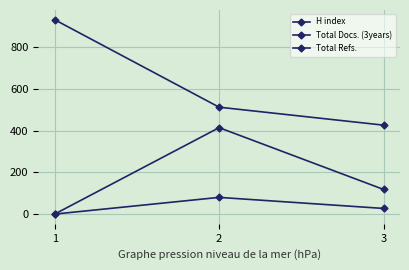

How many positive values does the Total Refs. series have?

2